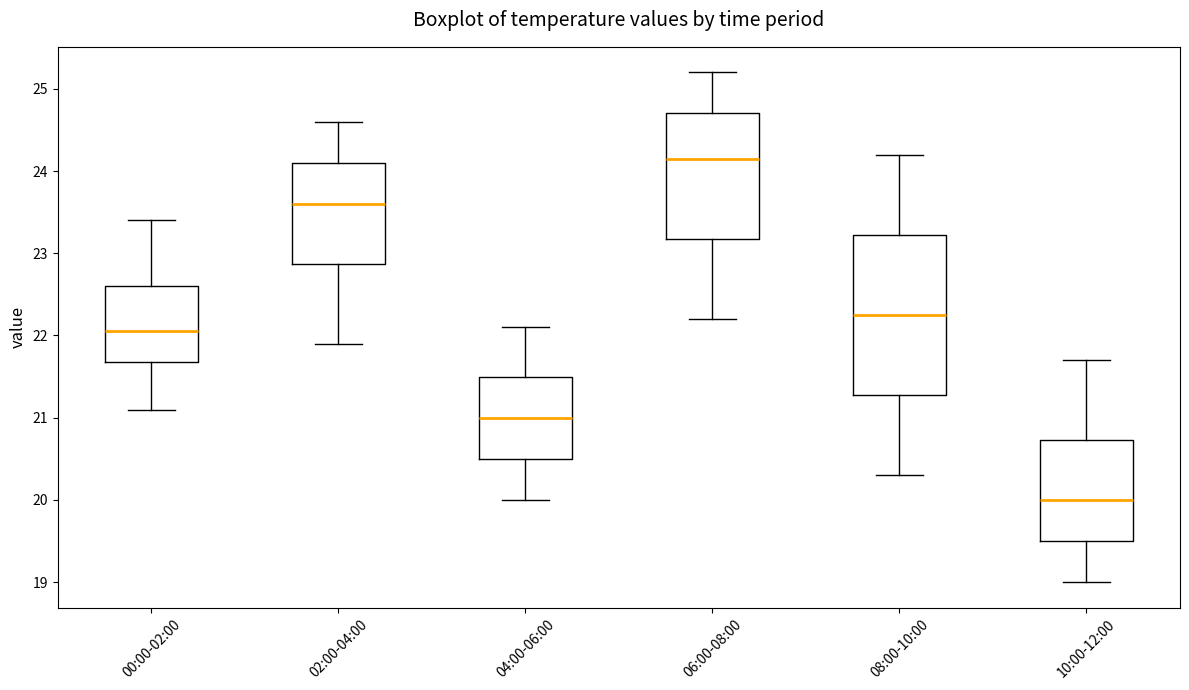

Where does the upper whisker of the box for 06:00-08:00 end on the y-axis? The values are not printed on the chart, so give them approximately, as read against the axis.

25.2